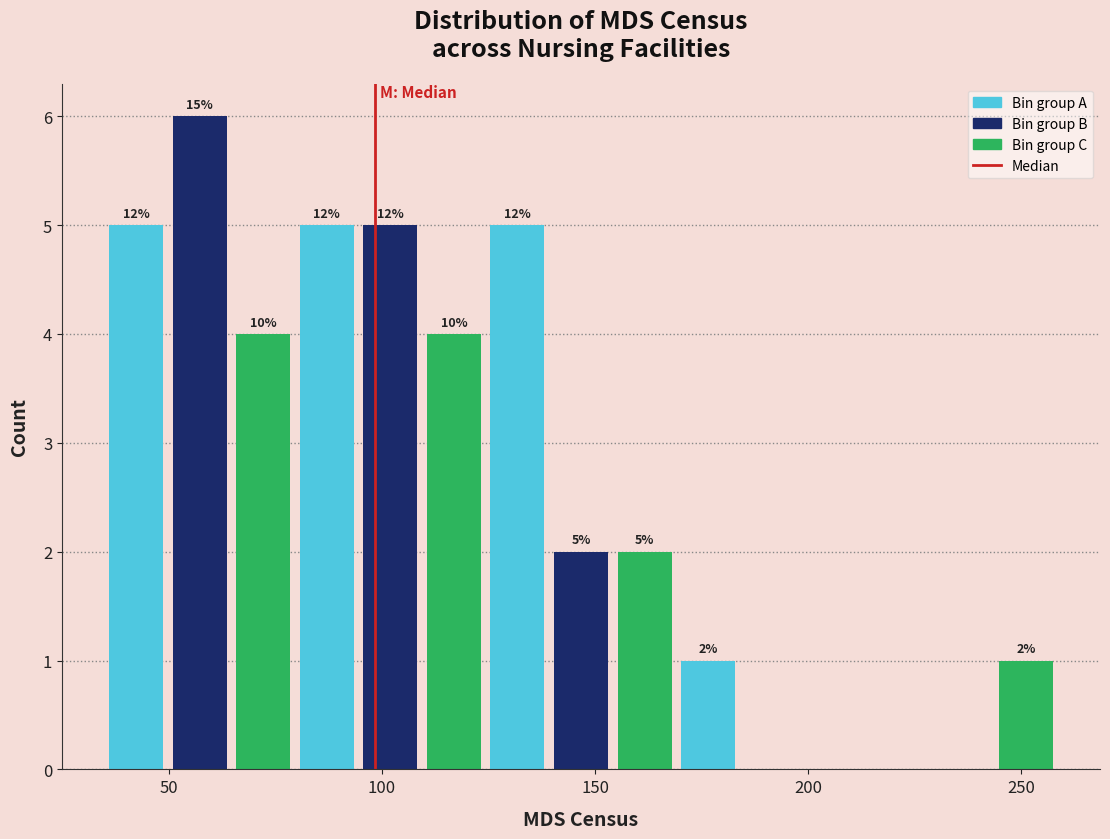

Read against the x-axis, roughly where is the centre of the tallest bar?

55